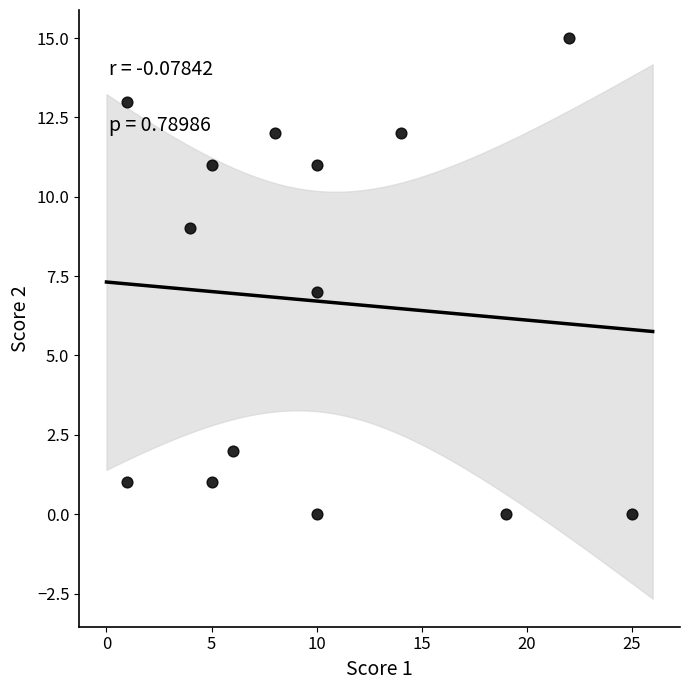

What is the range of X values (max minus min)?

24